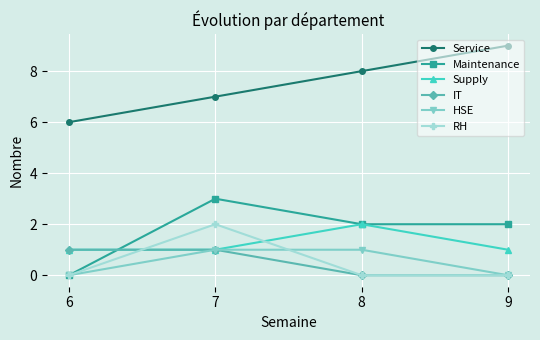

What is the difference between the highest and lowest values at 7?

6